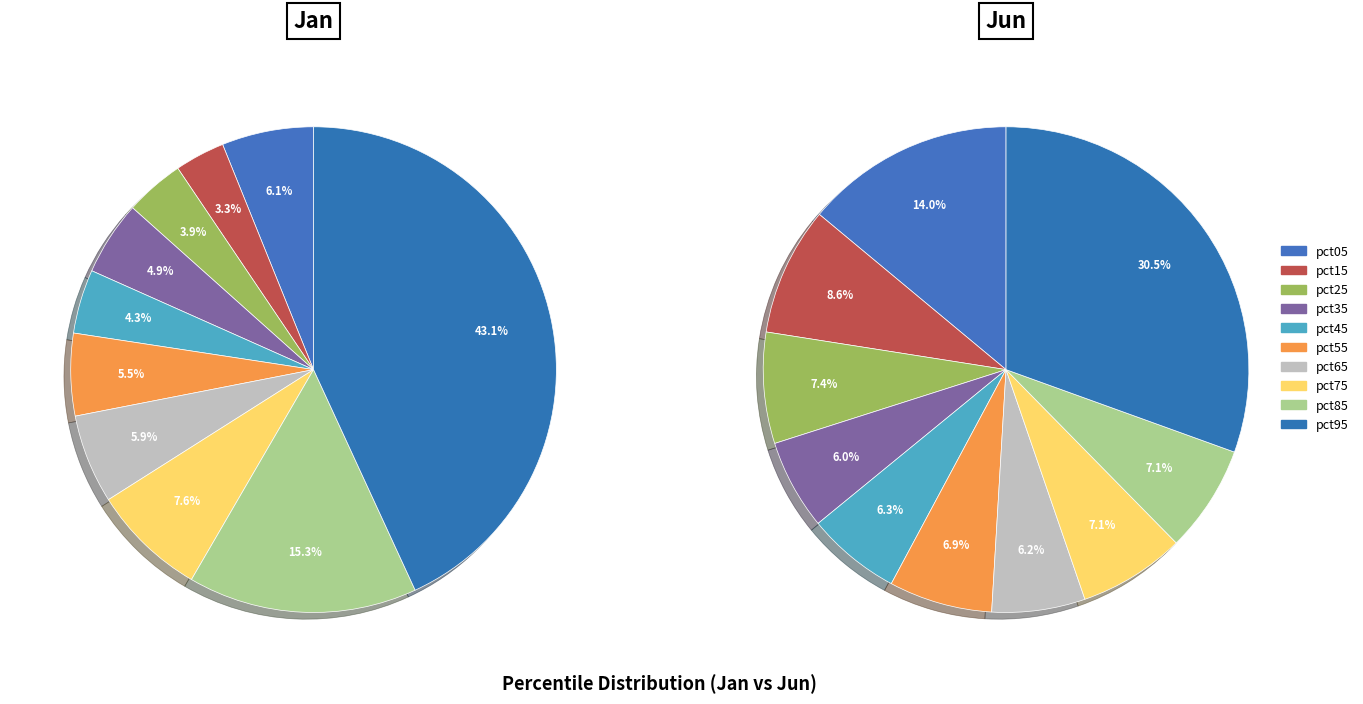

True or false: 6 accounts for 6% of the total.

True